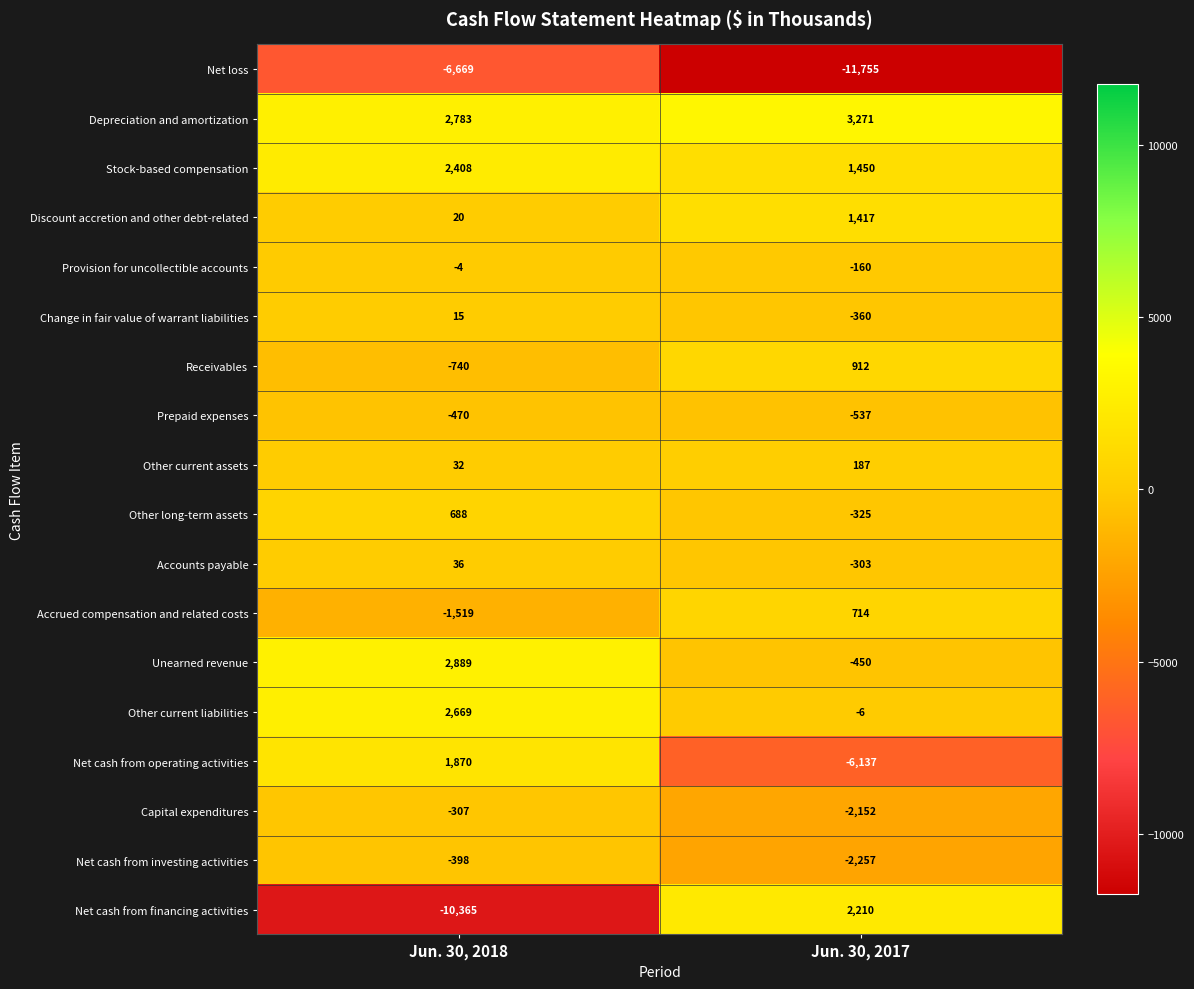

At which label does Accounts payable reach its peak?

Jun. 30, 2018